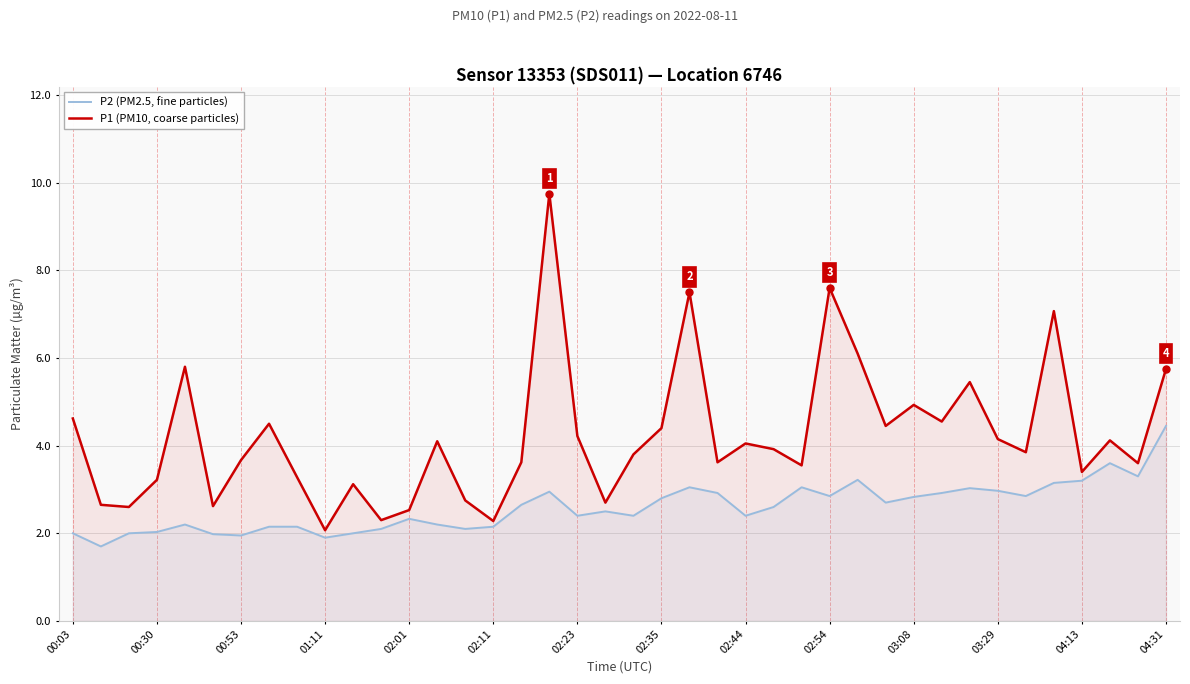

What is the maximum value shown in the chart?

9.8